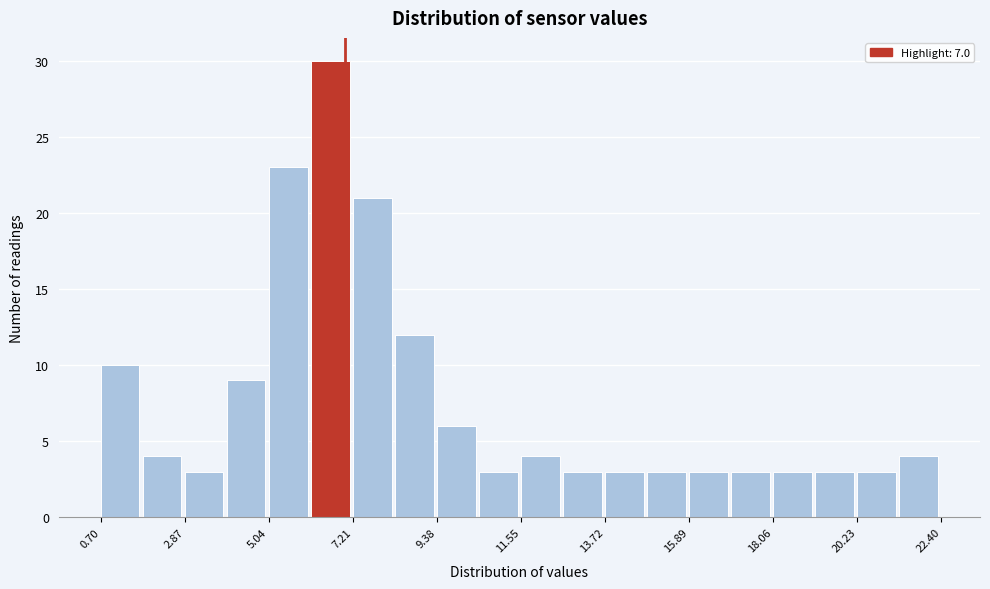

Read against the x-axis, roughly where is the centre of the tallest bar?

6.5